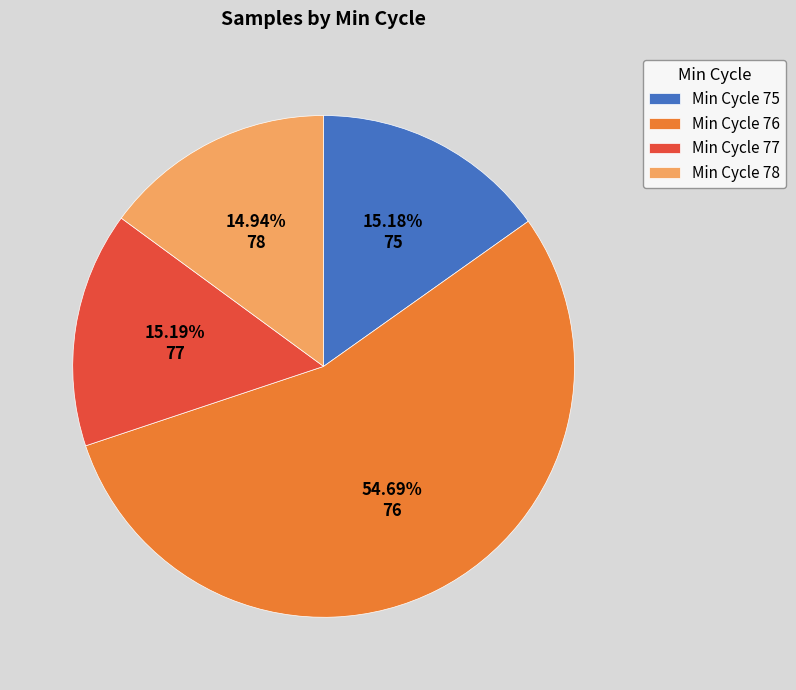

Do Min Cycle 77 and Min Cycle 76 together represent more than half of the pie?

Yes